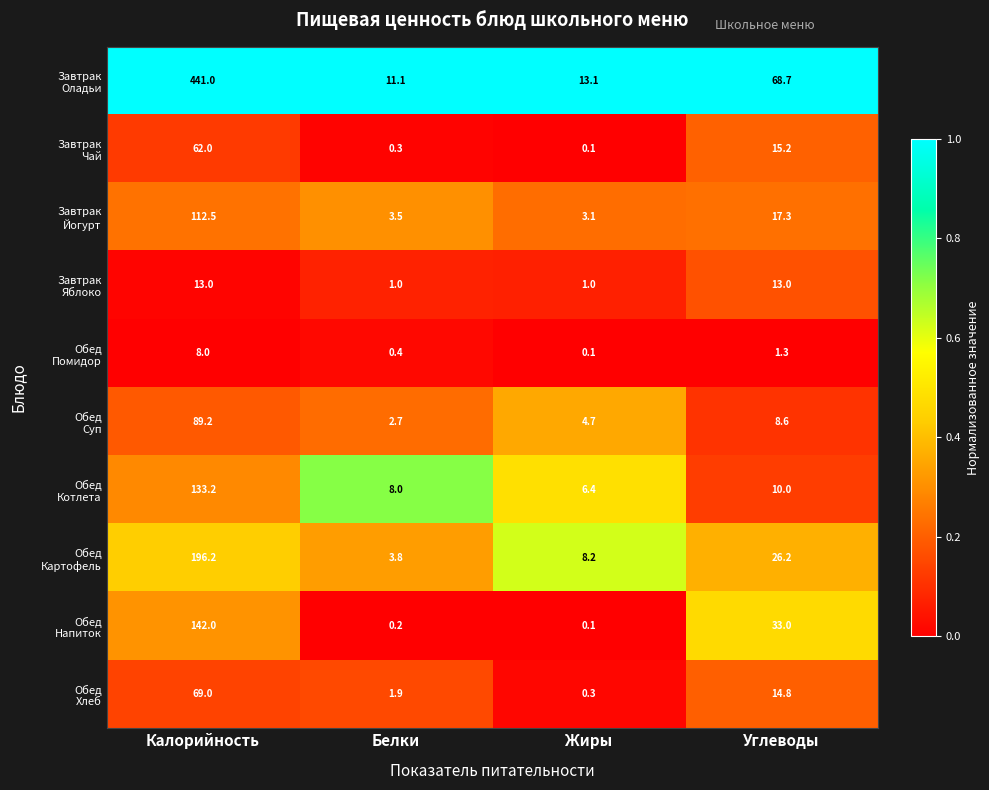

What is the total value across all series at Жиры?

37.1